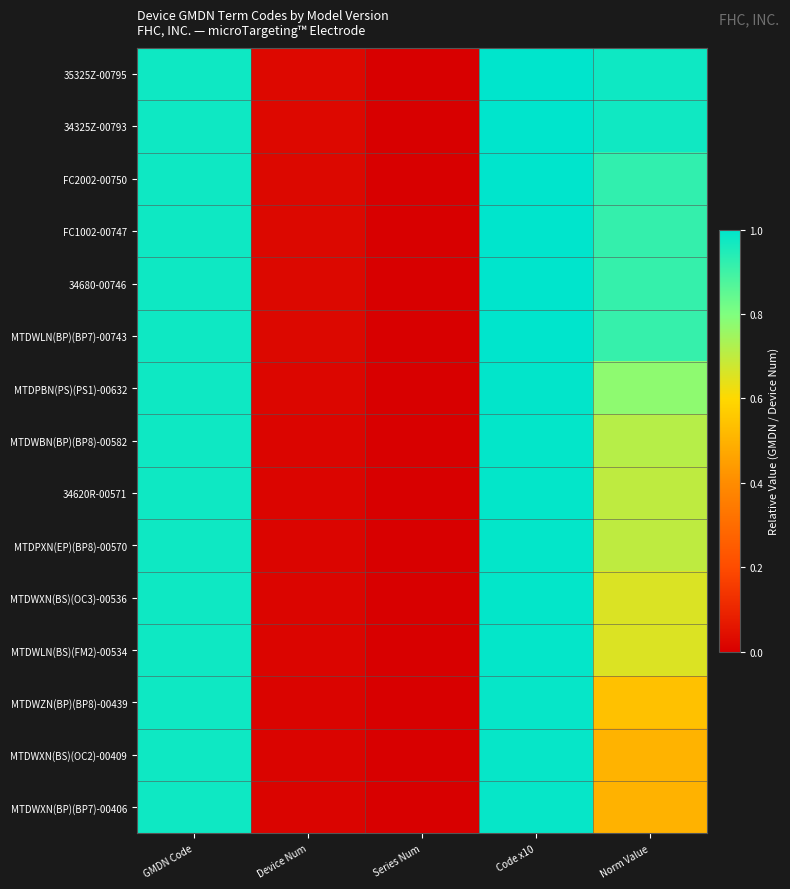

Which series has the largest range (max minus min)?

35325Z-00795